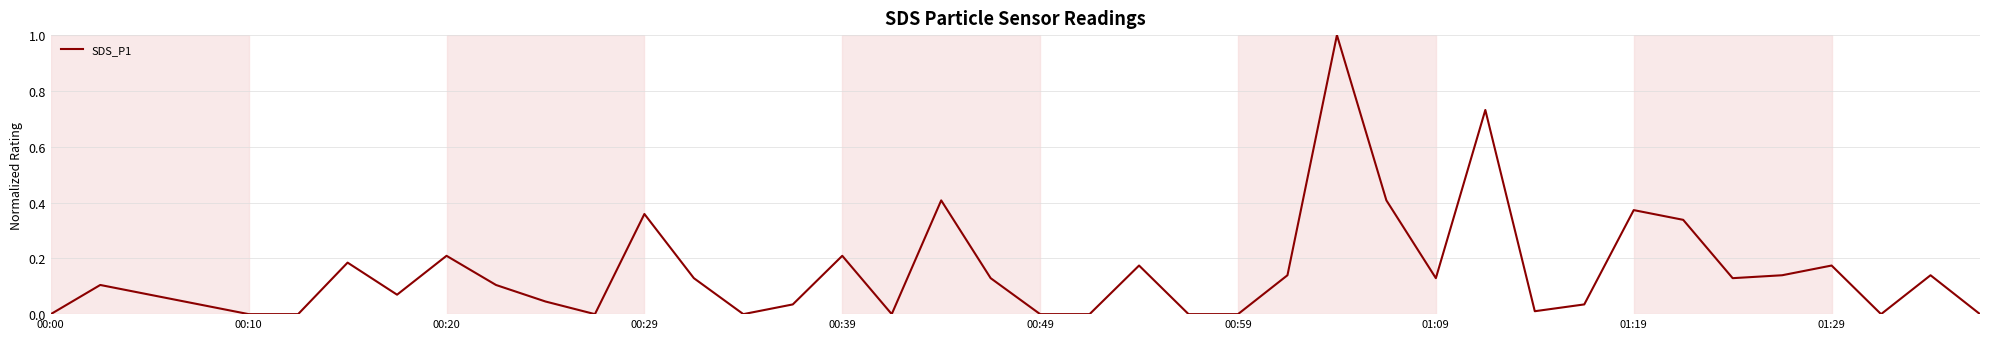

What is the value of the 30th point from the left?

0.7